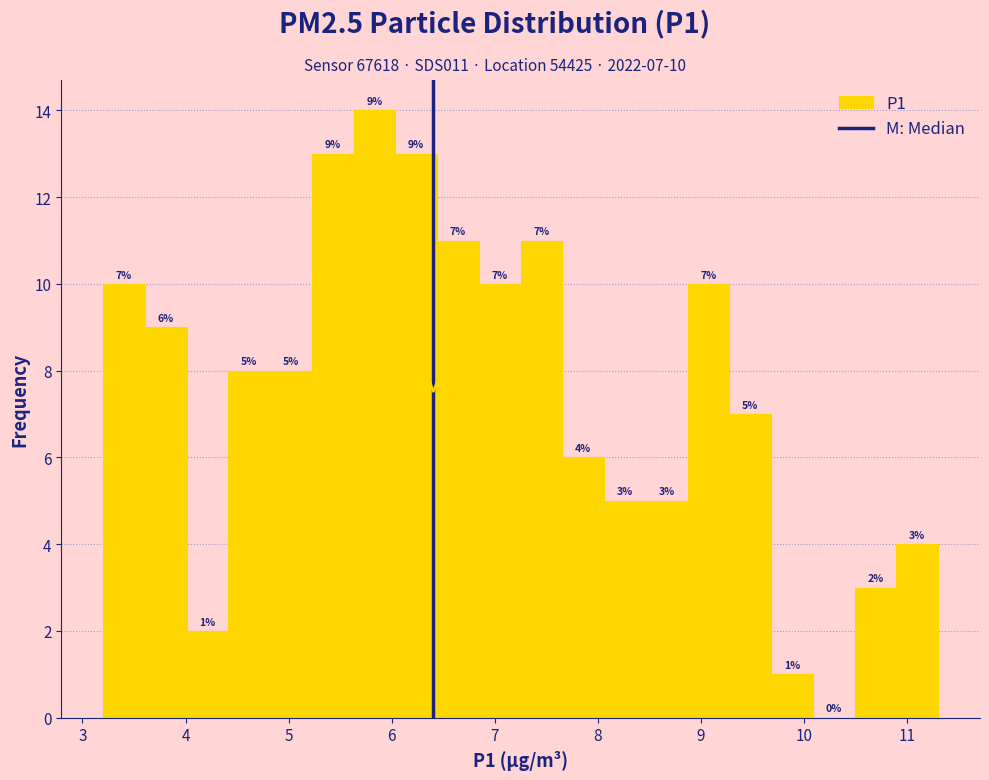

Over which range of the x-axis is the bar tallest?

5.6 to 6.0